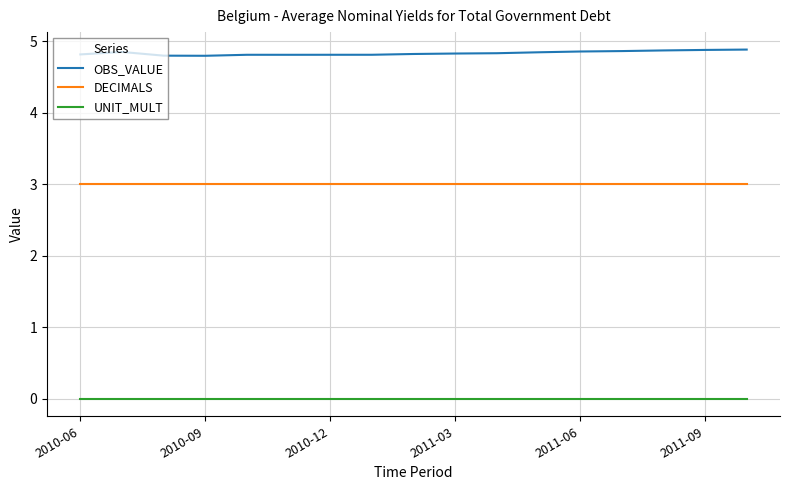

True or false: OBS_VALUE and DECIMALS cross at least once.

False